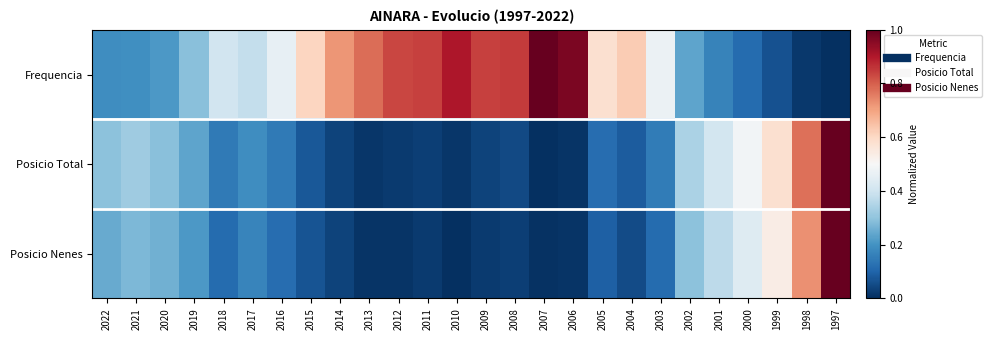

What is the maximum value shown in the chart?

1.0